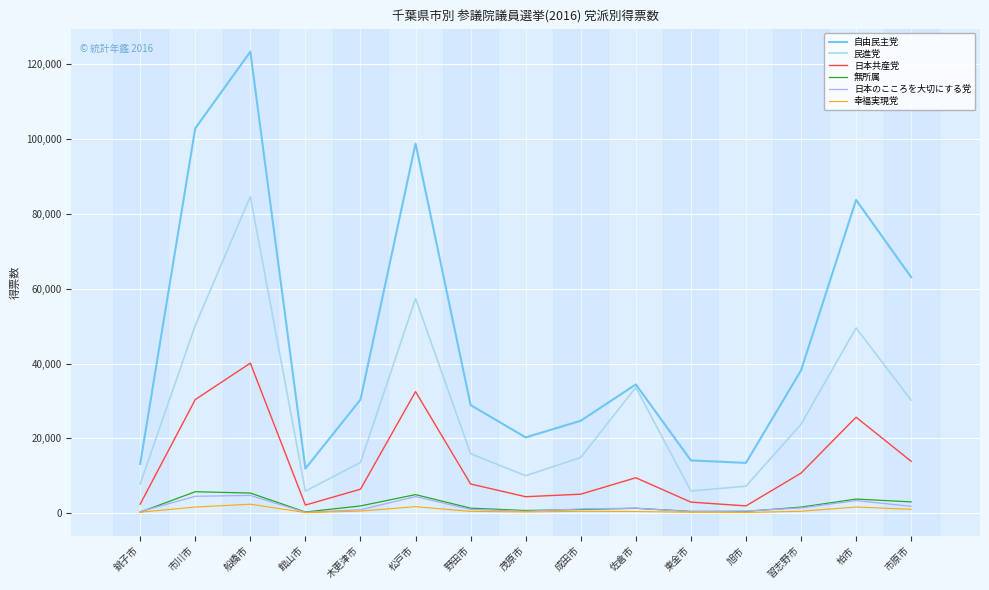

Which series has the largest range (max minus min)?

自由民主党